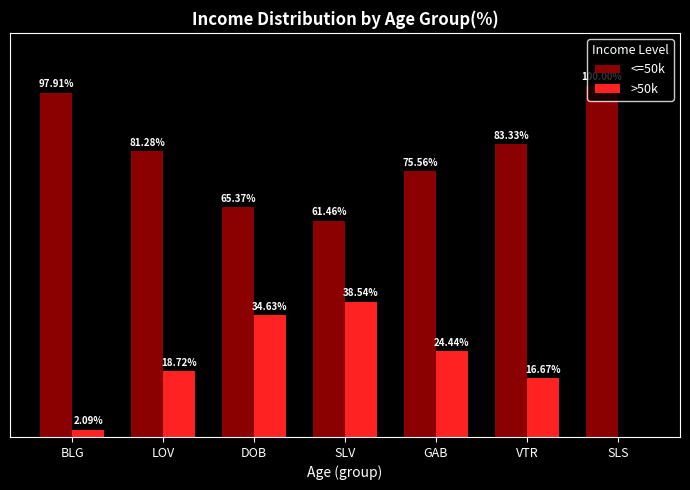

Which label corresponds to the largest value in the chart?

SLS